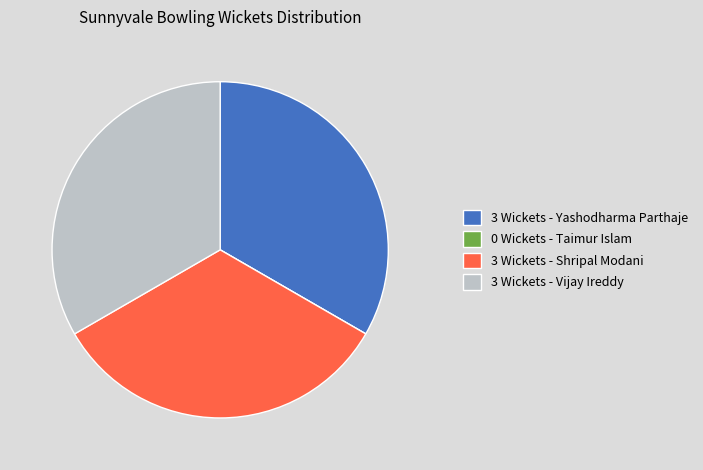

Is there any slice that represents more than half of the pie?

No